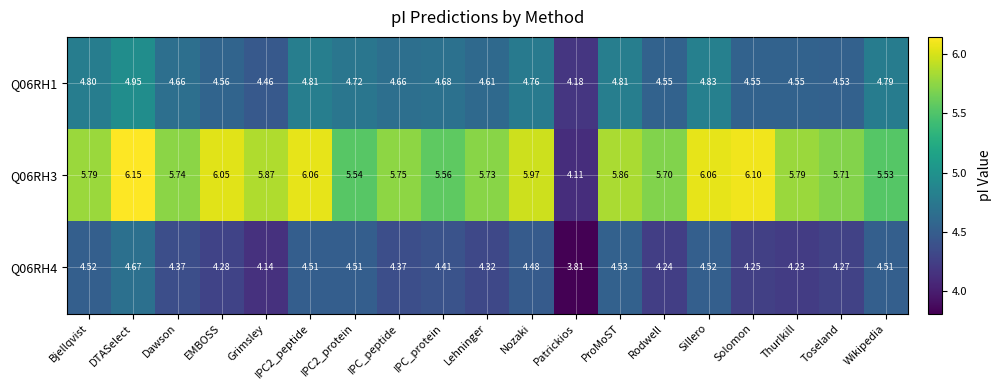

At which category does the chart reach its minimum across all series?

Patrickios